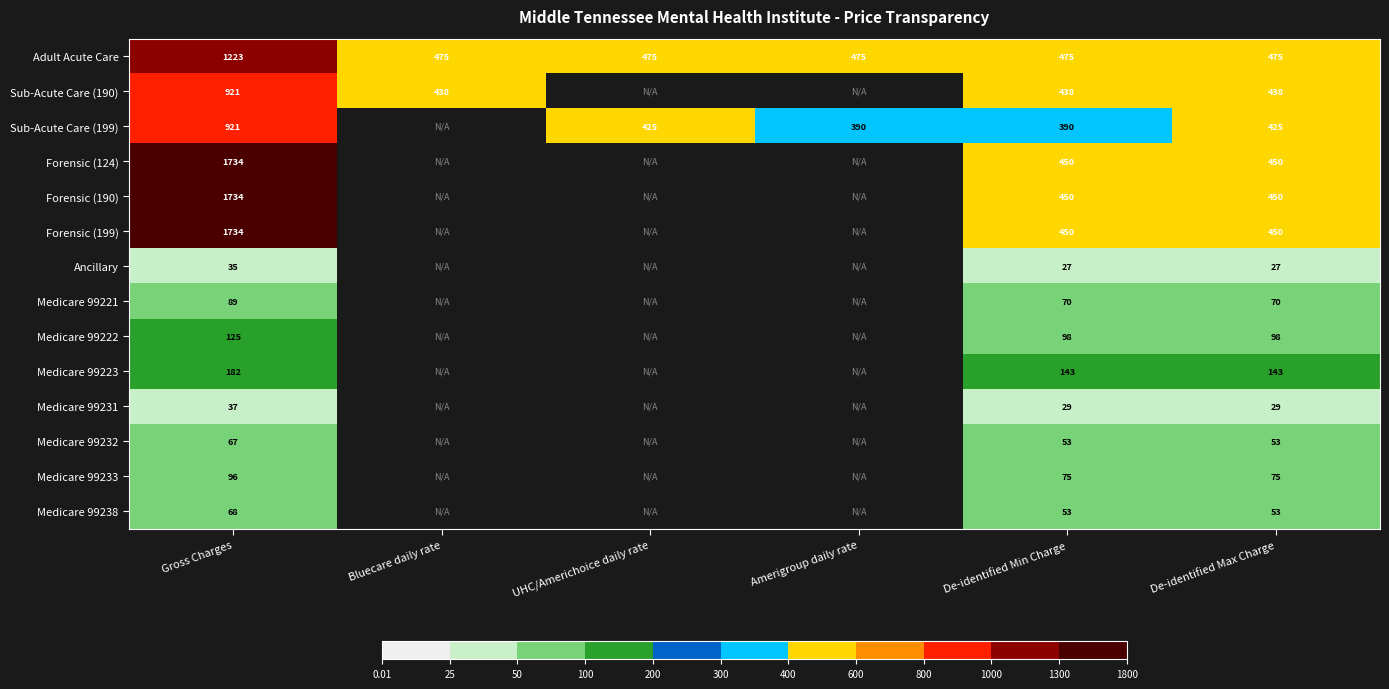

True or false: Medicare 99233 has a value of 47 at De-identified Max Charge.

False